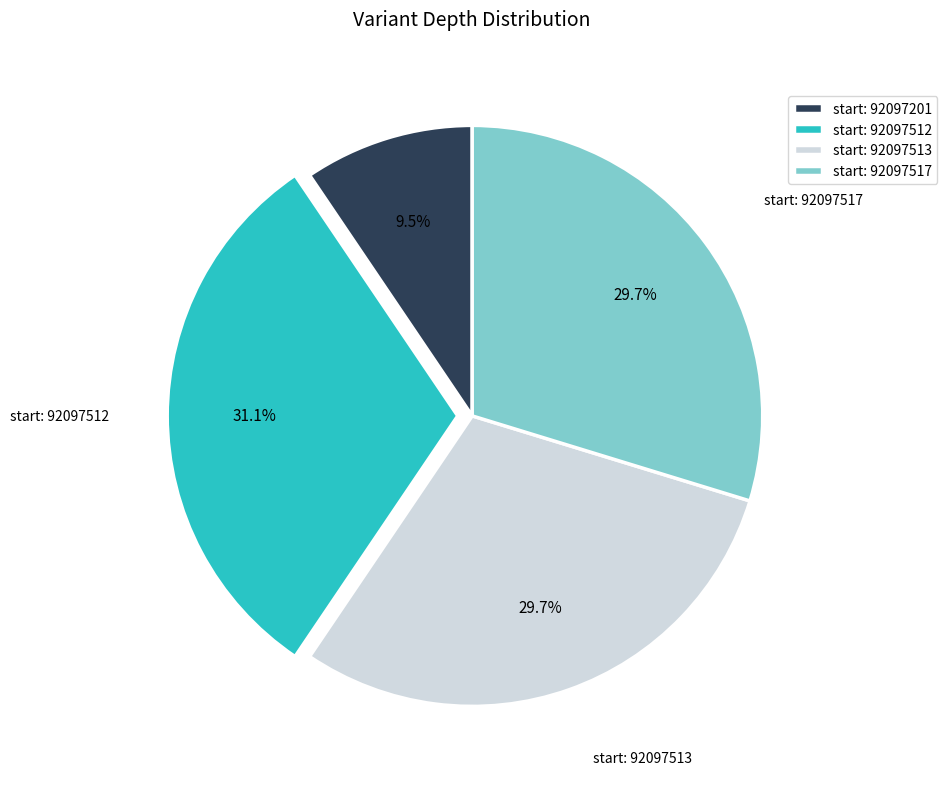

To the nearest percent, what is the difference between the largest and smallest slice percentages?

22%